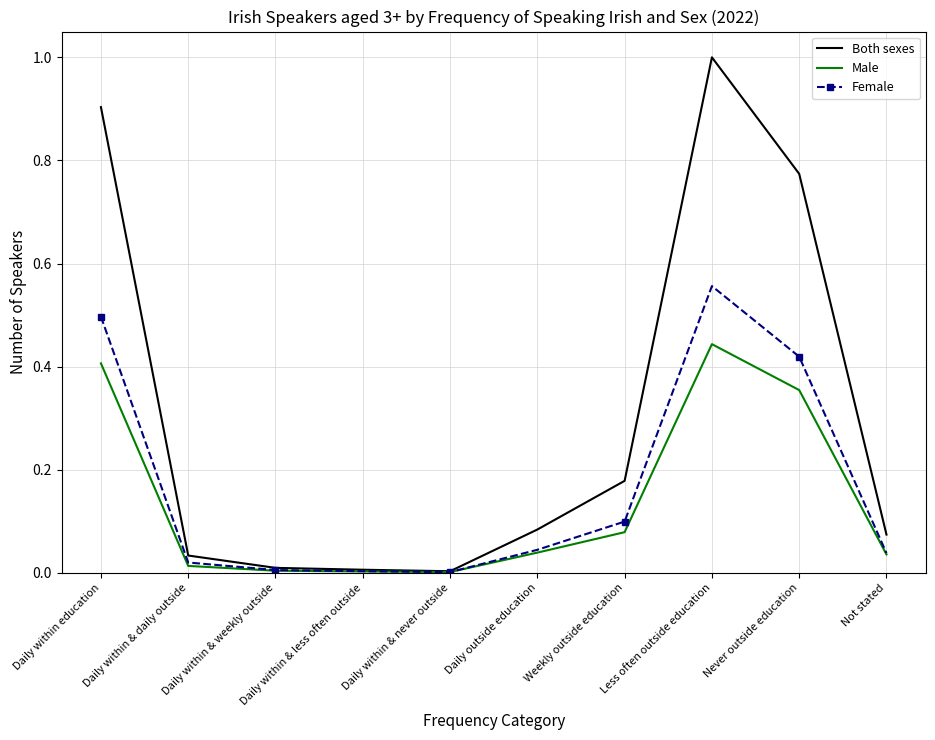

What is the difference between the second highest and second lowest values in the Both sexes series?

0.9